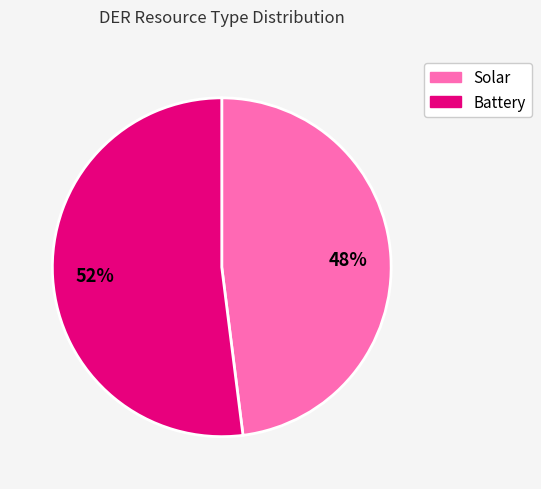

Count the number of slices in the pie.

2